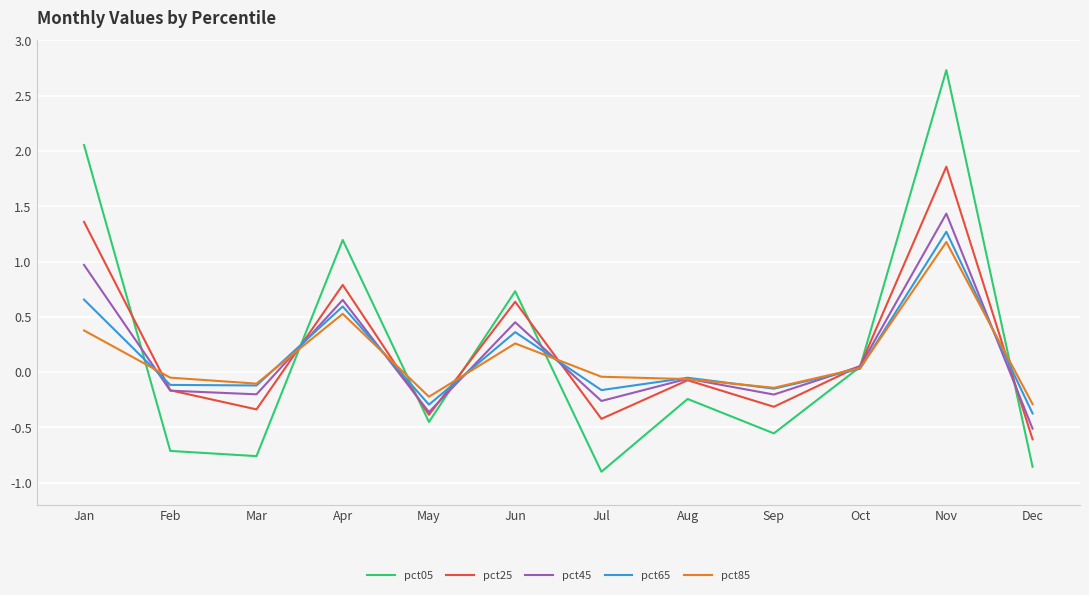

Which label corresponds to the largest value in the chart?

Nov